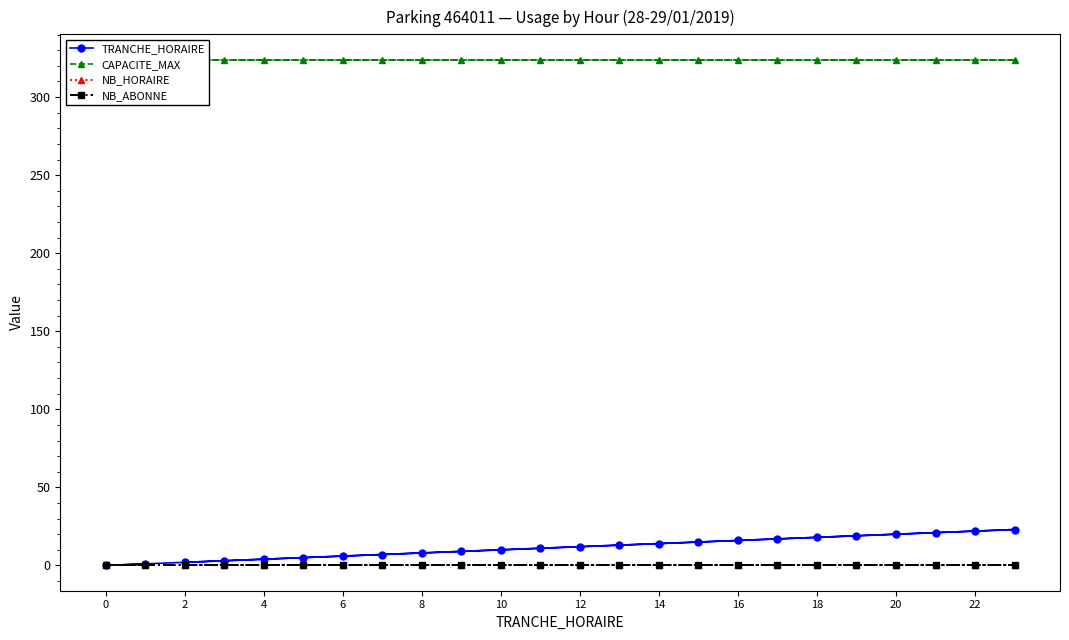

Is the value of NB_ABONNE at 21 greater than the value of TRANCHE_HORAIRE at 14?

No